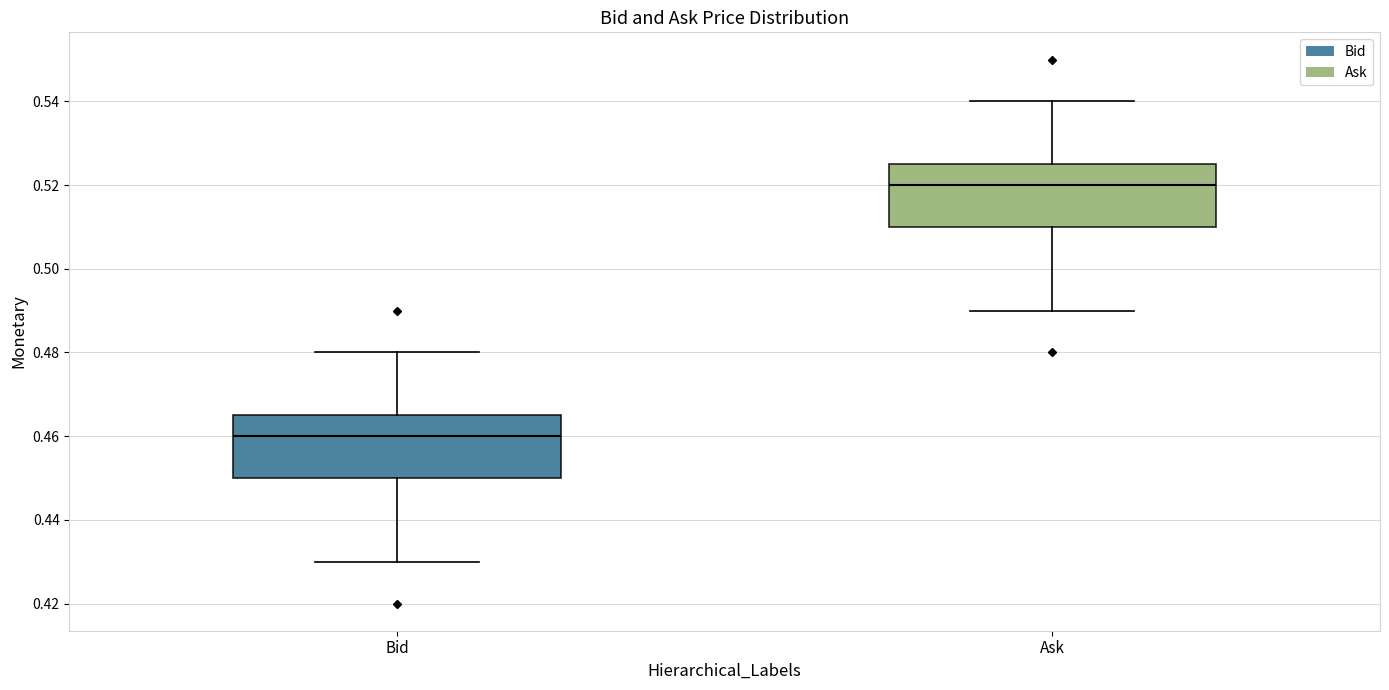

Reading left to right, read every box against the y-axis: the position of its median line, the range the box covers, and the ends of its whiskers. The values are not printed on the chart, so give them approximately, as read against the axis.

Bid: median 0.460, box 0.450 to 0.466, whiskers 0.430 to 0.480
Ask: median 0.520, box 0.510 to 0.526, whiskers 0.490 to 0.540